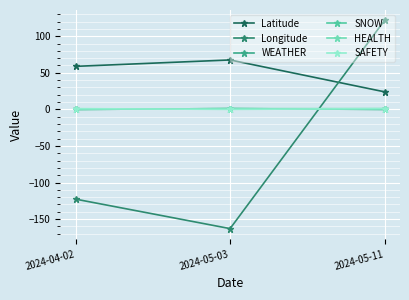

List the labels in order of Latitude value, largest first.

2024-05-03, 2024-04-02, 2024-05-11